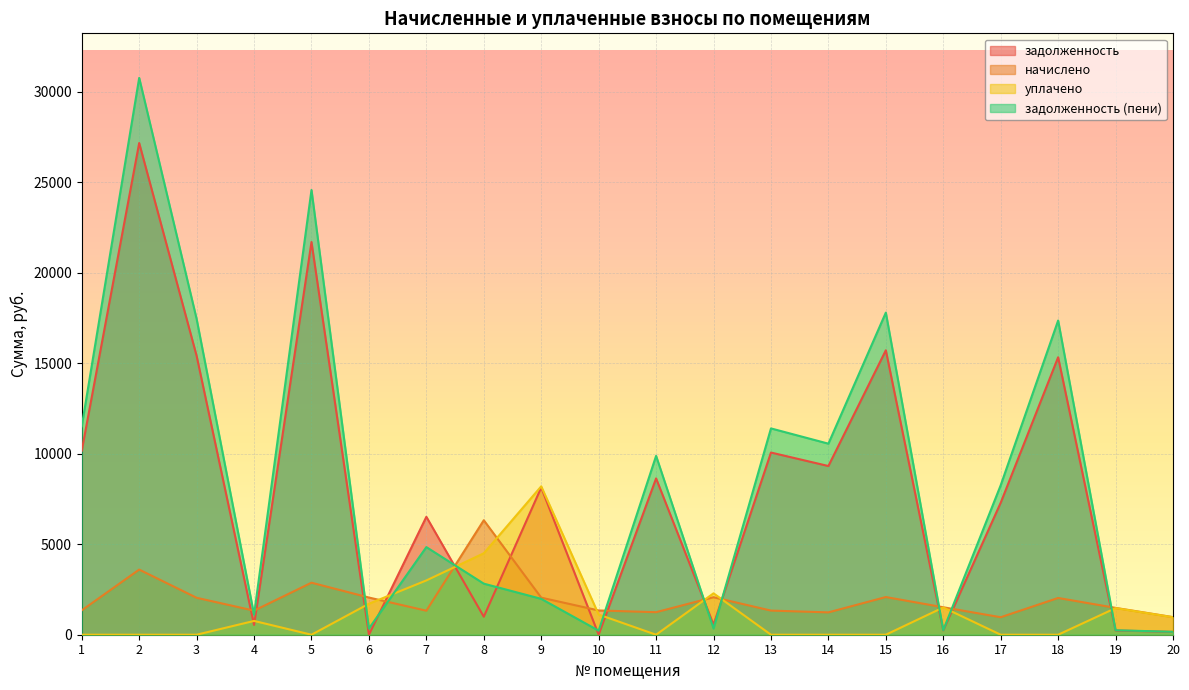

Which series has the widest spread of values?

задолженность (пени)